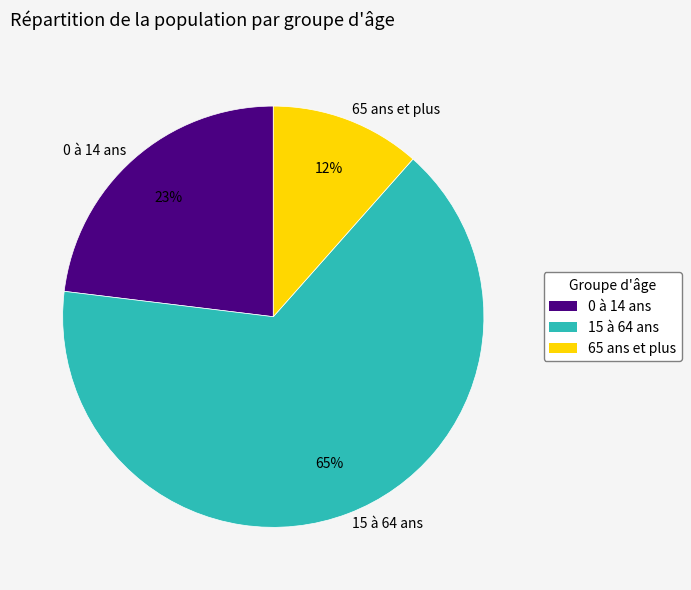

What percentage is the 15 à 64 ans slice, to the nearest percent?

65%